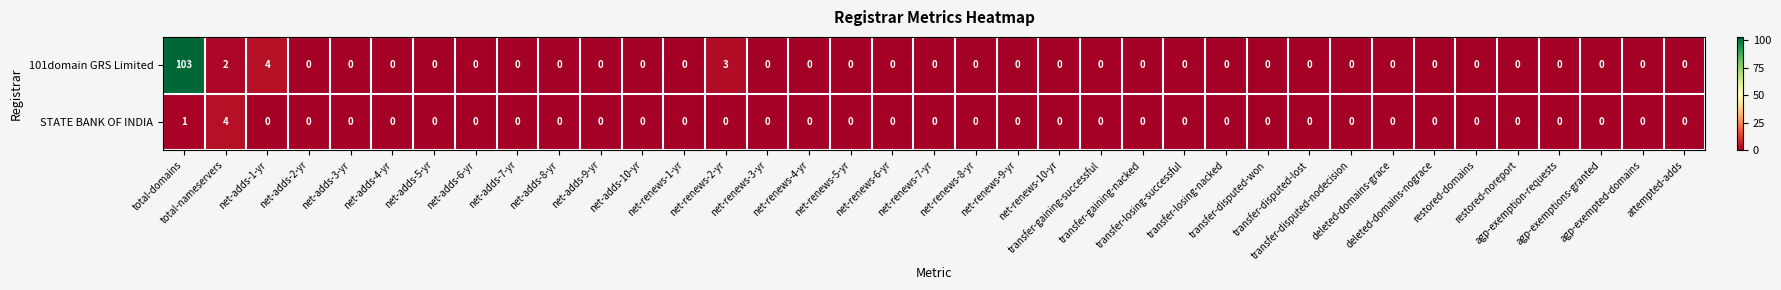

Which series has the largest total across all categories?

101domain GRS Limited